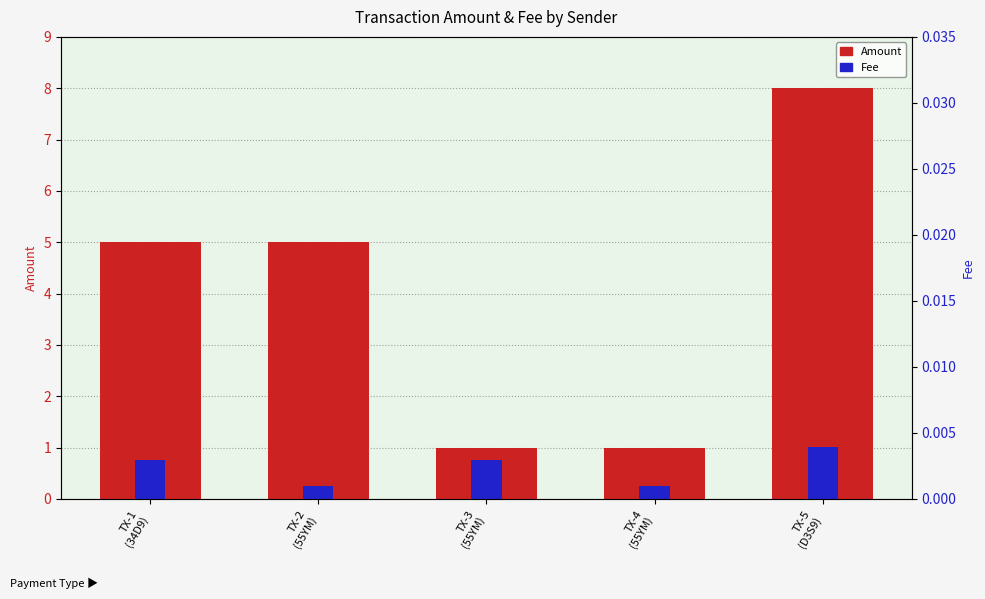

What is the label of the 5th bar from the left?

TX-5
(D3S9)